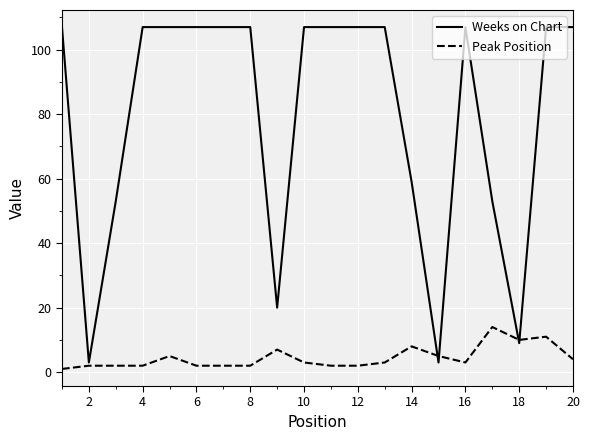

True or false: Peak Position has more than 0 points higher than both neighbors.

True